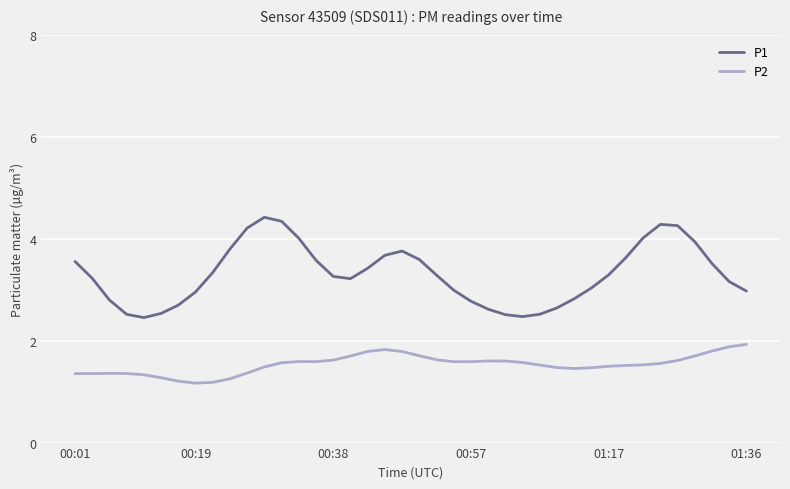

Which series has the largest range (max minus min)?

P1